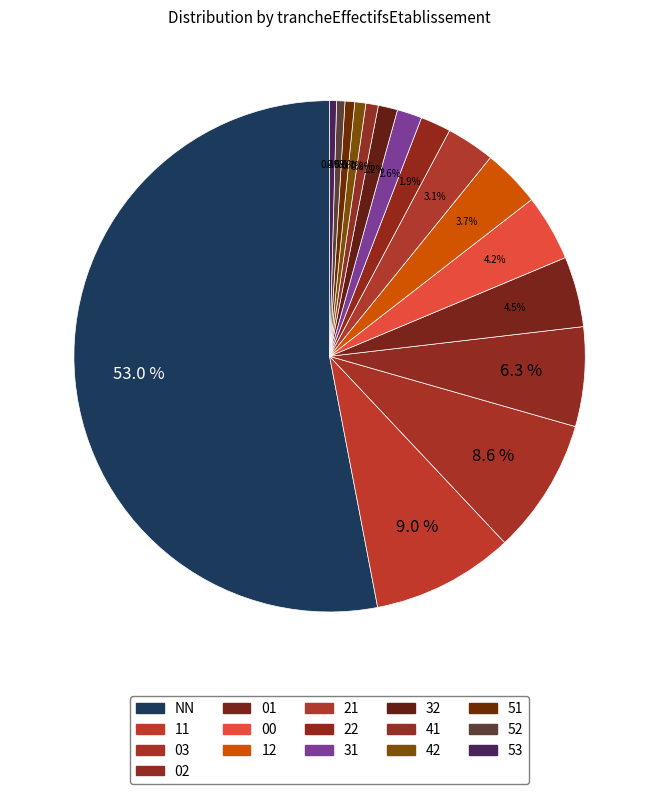

How many segments does this pie chart have?

16